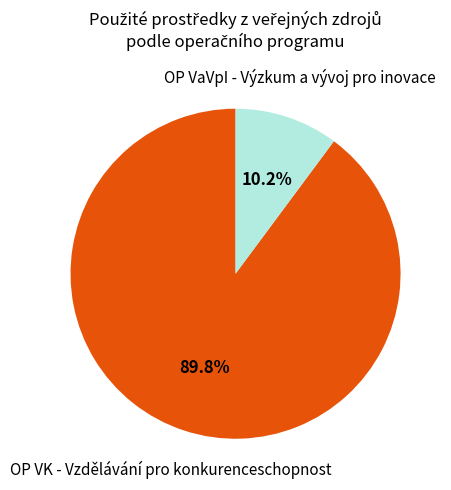

Rank the categories by value from highest to lowest.

OP VK - Vzdělávání pro konkurenceschopnost, OP VaVpI - Výzkum a vývoj pro inovace